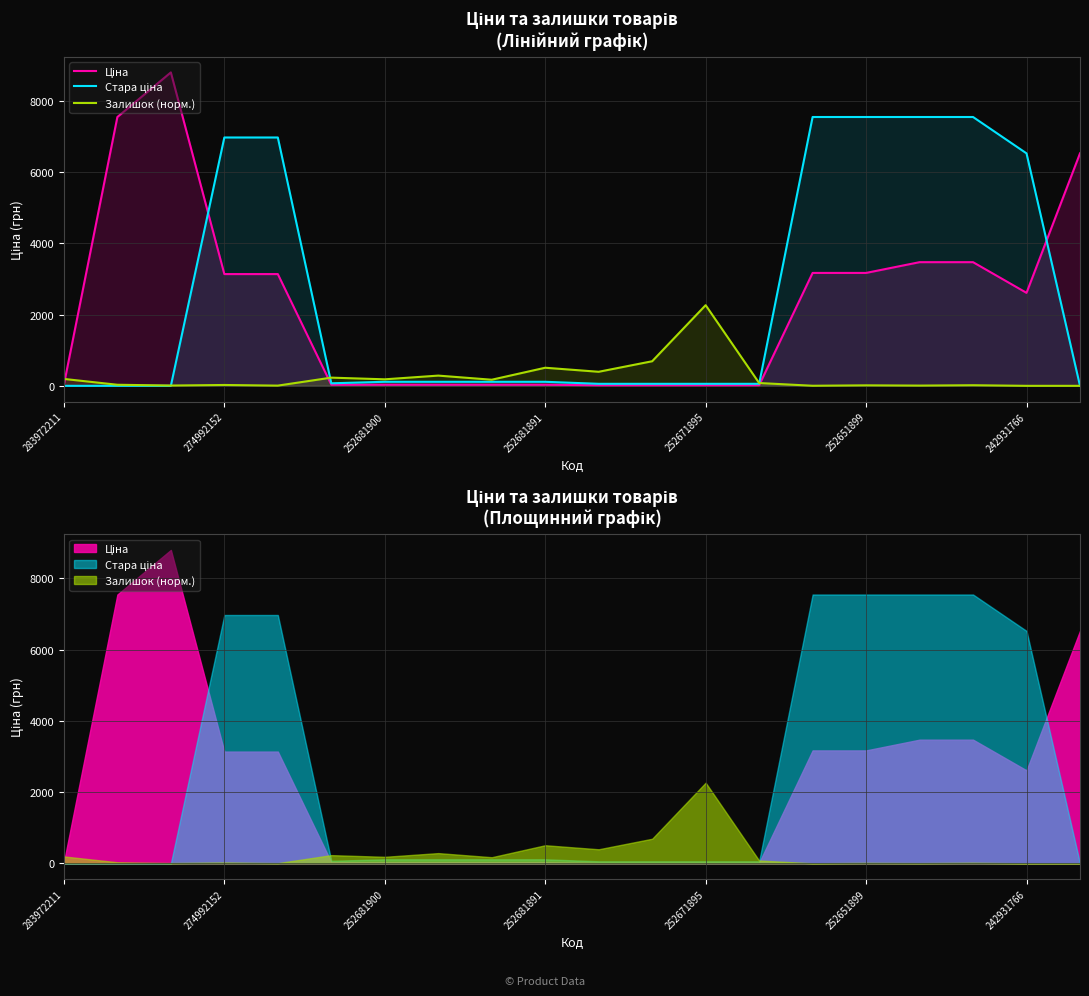

At which category is the sum across all series the highest?

17